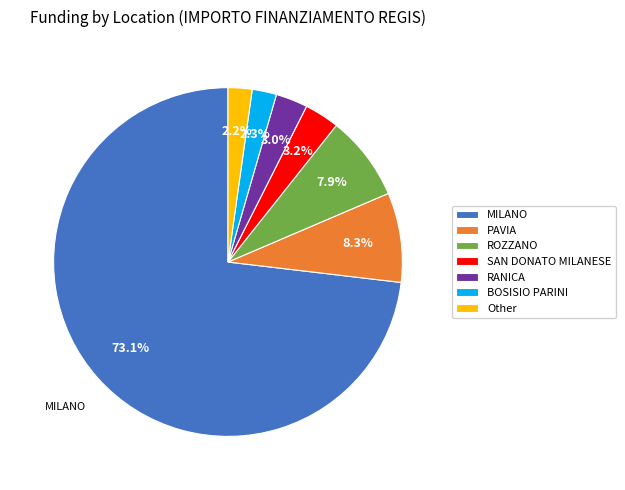

What is the ratio of the value at MILANO to the value at PAVIA?

8.8